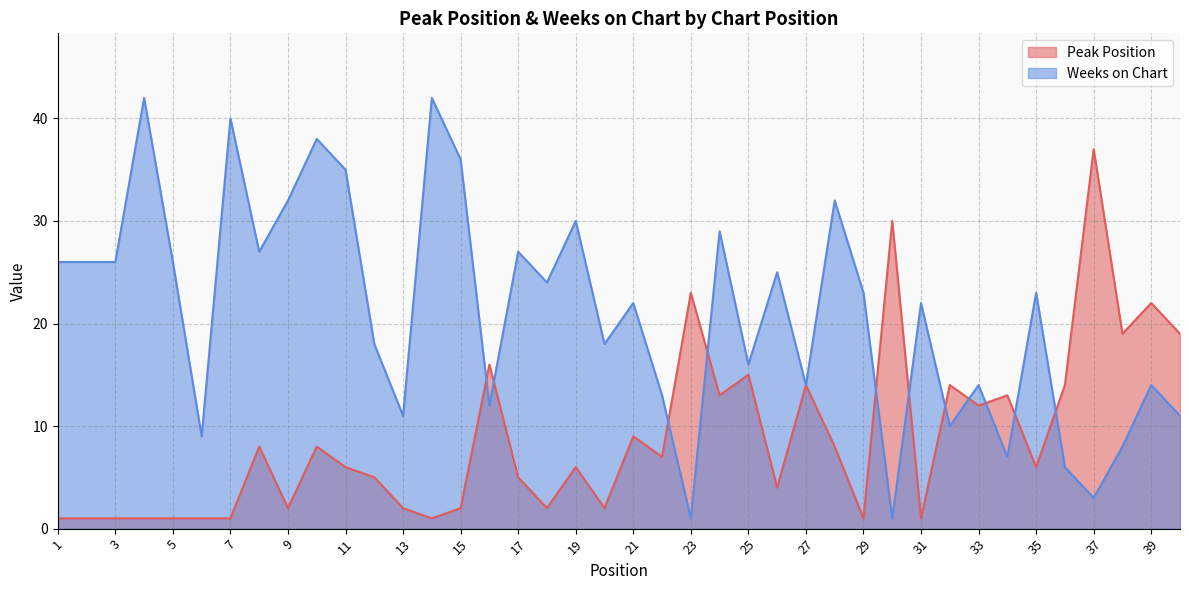

Where is Weeks on Chart nearest to the value 21?

21